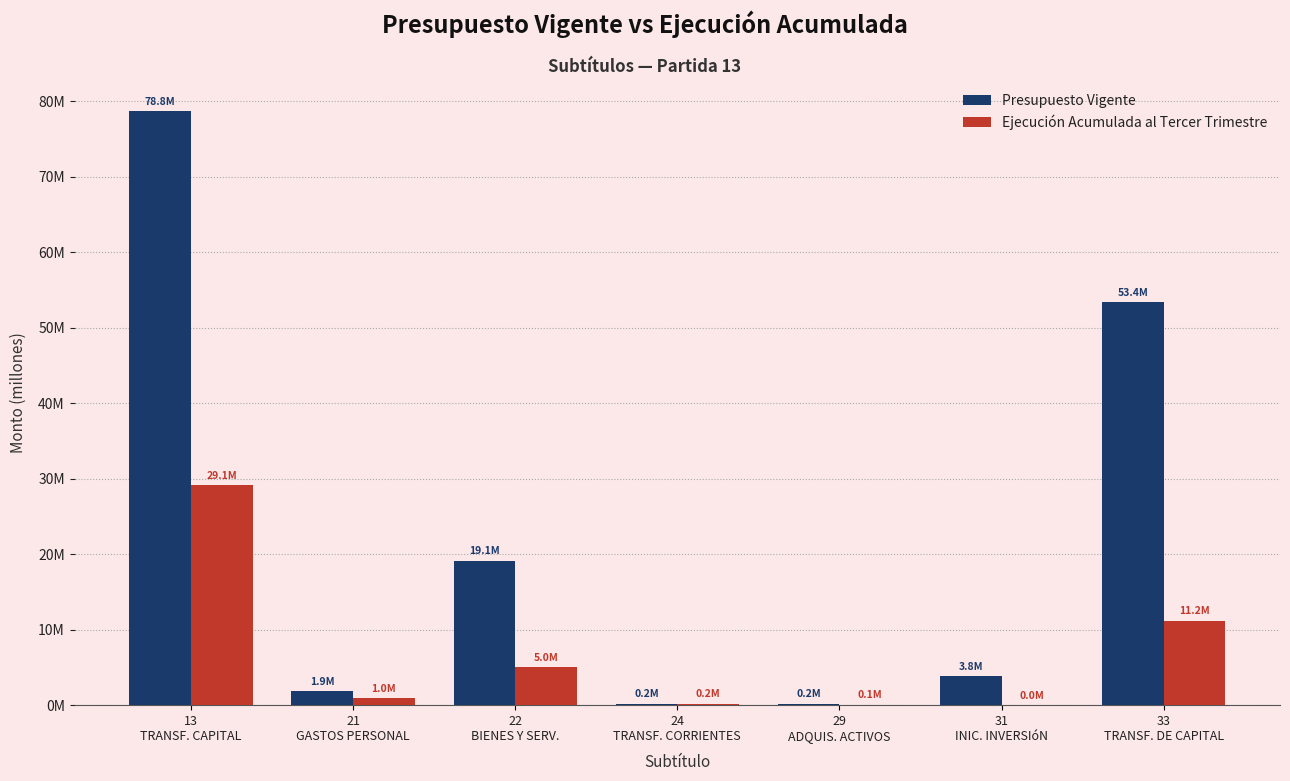

What are all the series names shown in the legend?

Presupuesto Vigente, Ejecución Acumulada al Tercer Trimestre